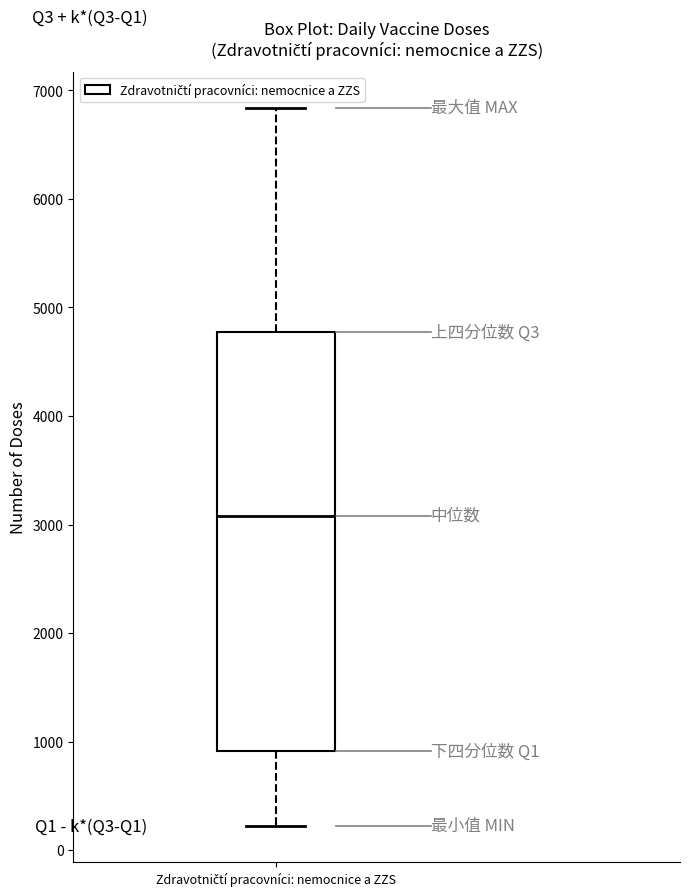

Read this box plot against the y-axis: the position of the median line, the range covered by the box, and the ends of both whiskers. The values are not printed on the chart, so give them approximately, as read against the axis.

median 3100, box 900 to 4800, whiskers 200 to 6800